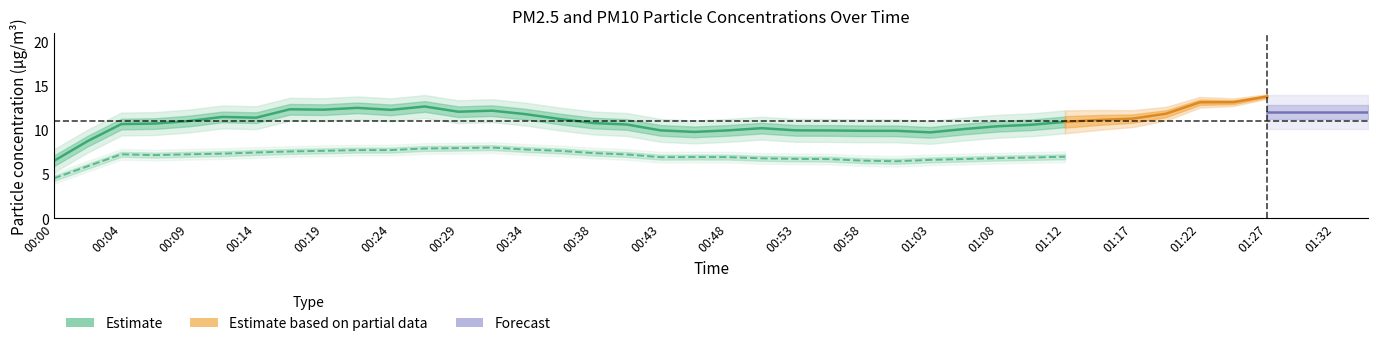

The P2 series shows 7.7 at 00:17. True or false?

True